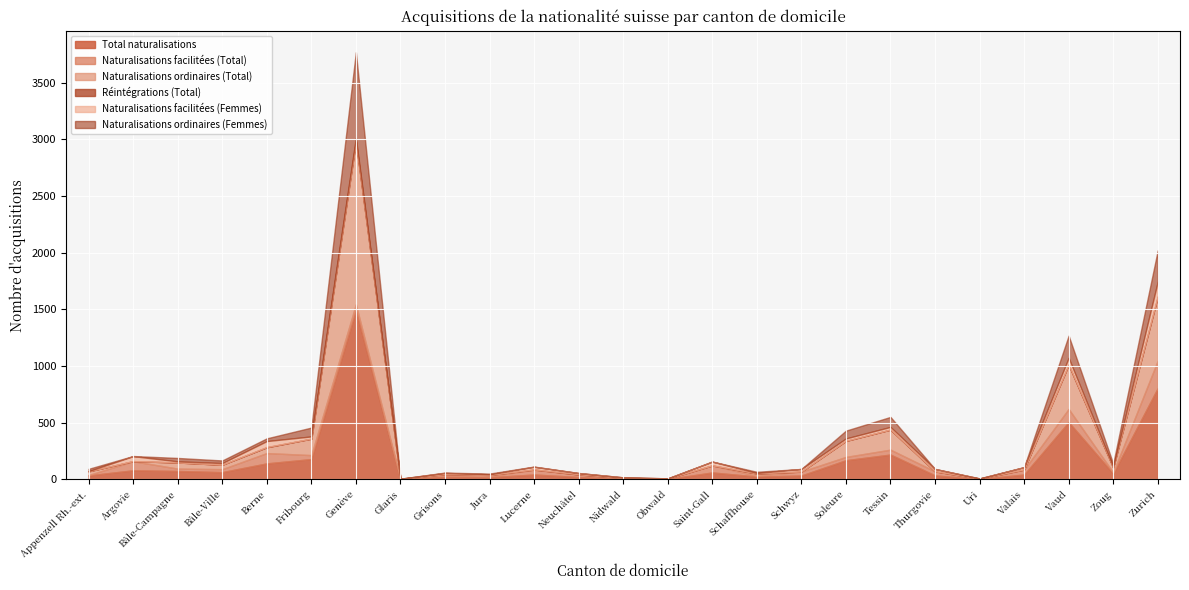

What is the sum of the Naturalisations facilitées (Femmes) values at Glaris and Zoug?

7